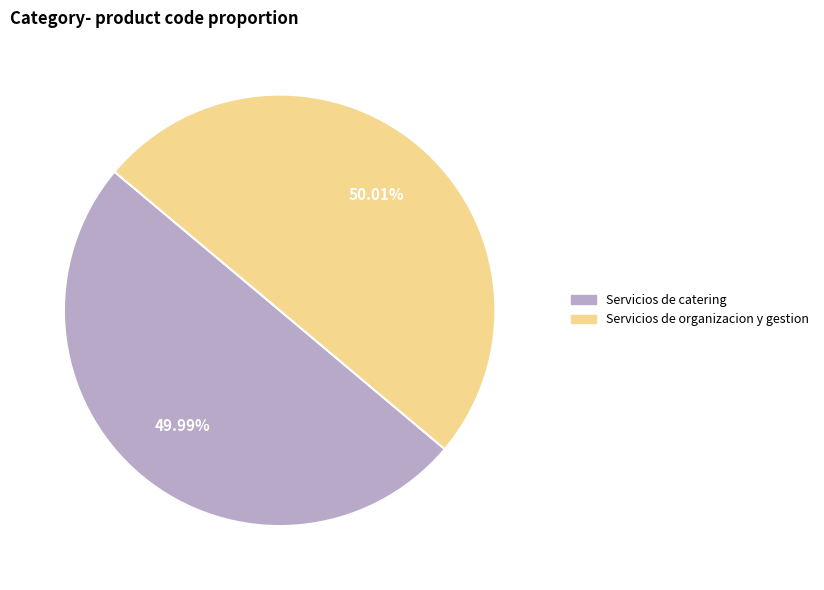

Is there a majority slice in this chart?

Yes